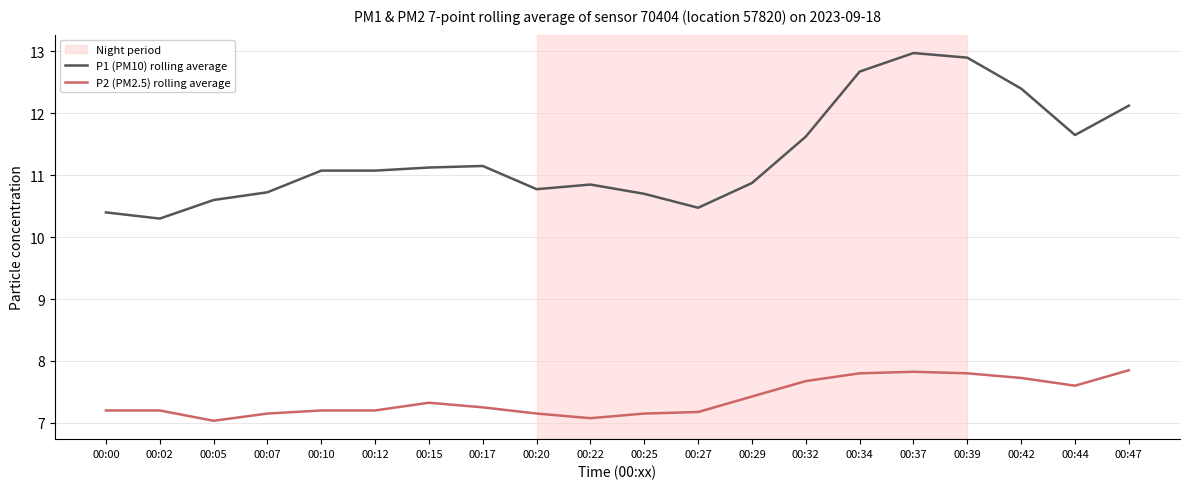

At which label does P1 (PM10) rolling average first exceed 11?

00:10